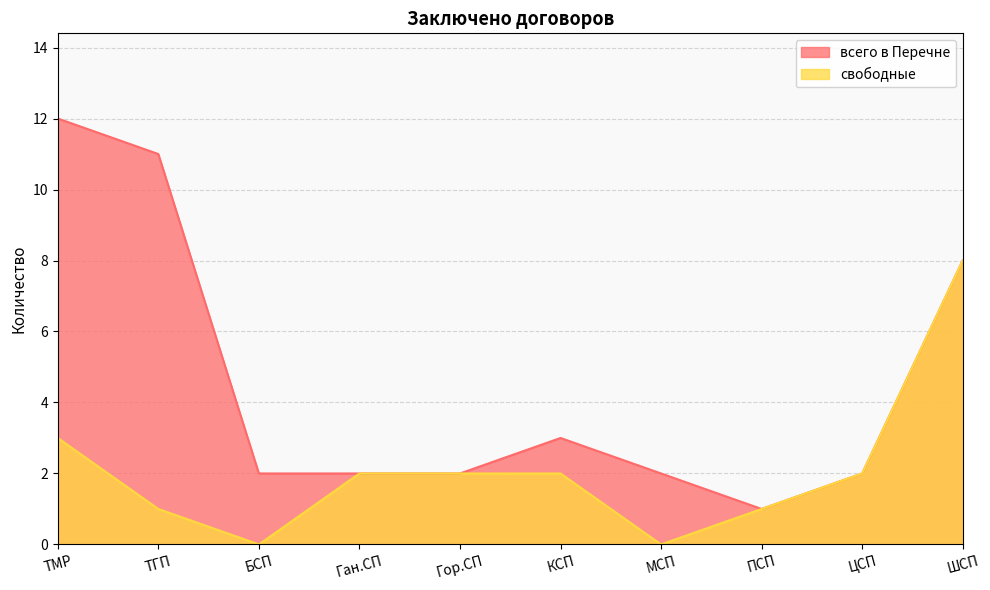

Is it true that всего в Перечне equals 11 at ШСП?

False